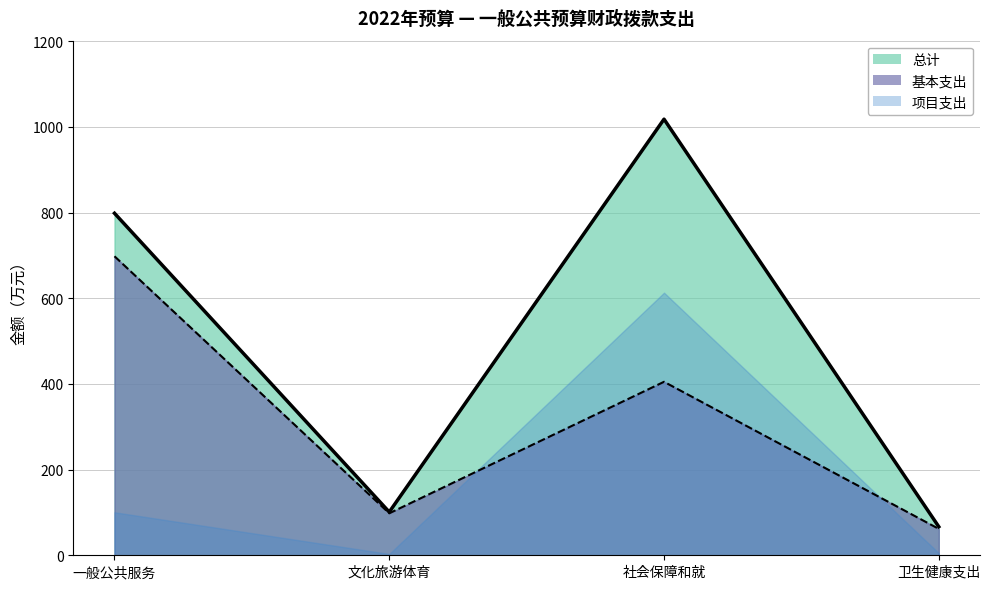

List the labels in order of 基本支出 value, largest first.

一般公共服务, 社会保障和就, 文化旅游体育, 卫生健康支出